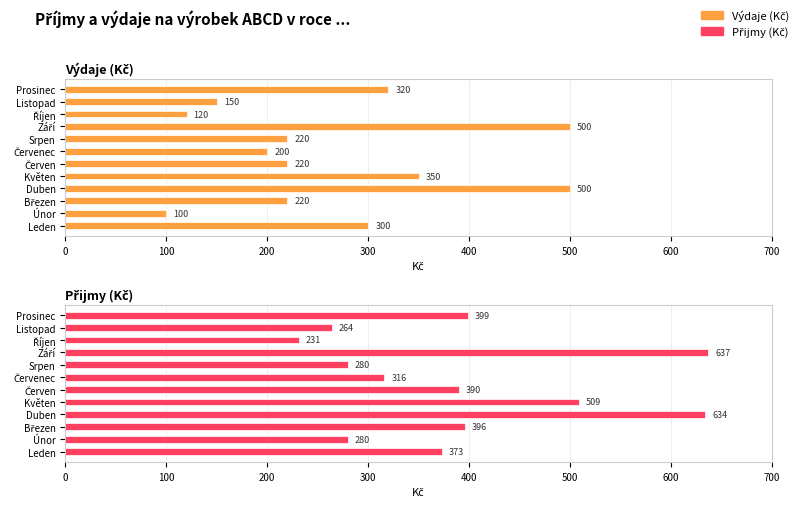

Are the bars horizontal?

Yes